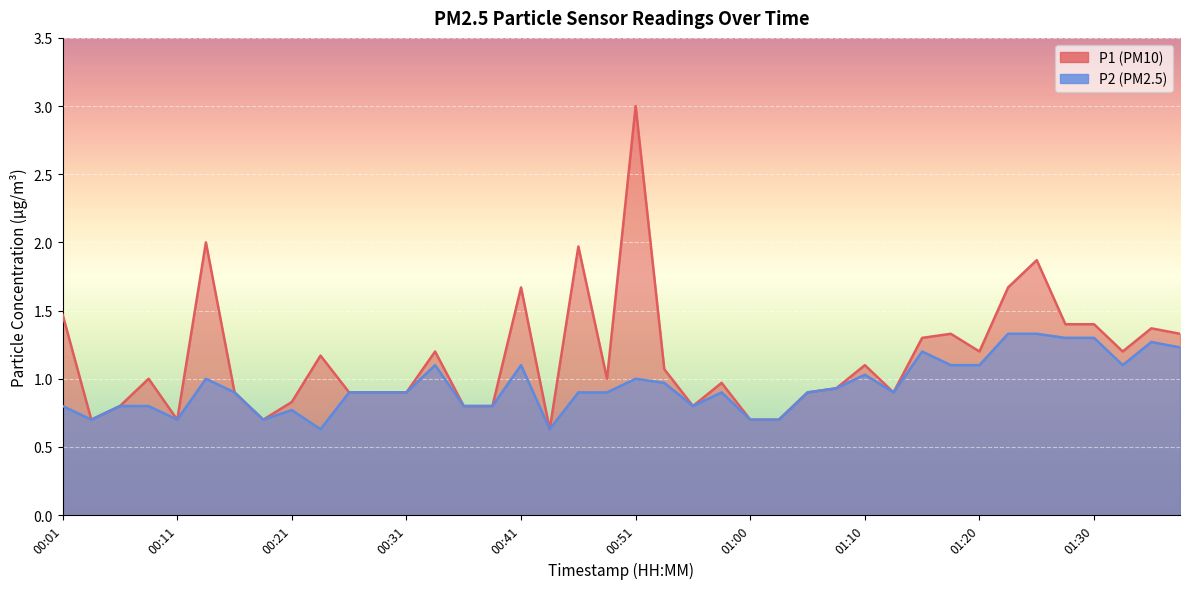

True or false: P1 and P2 cross at least once.

False